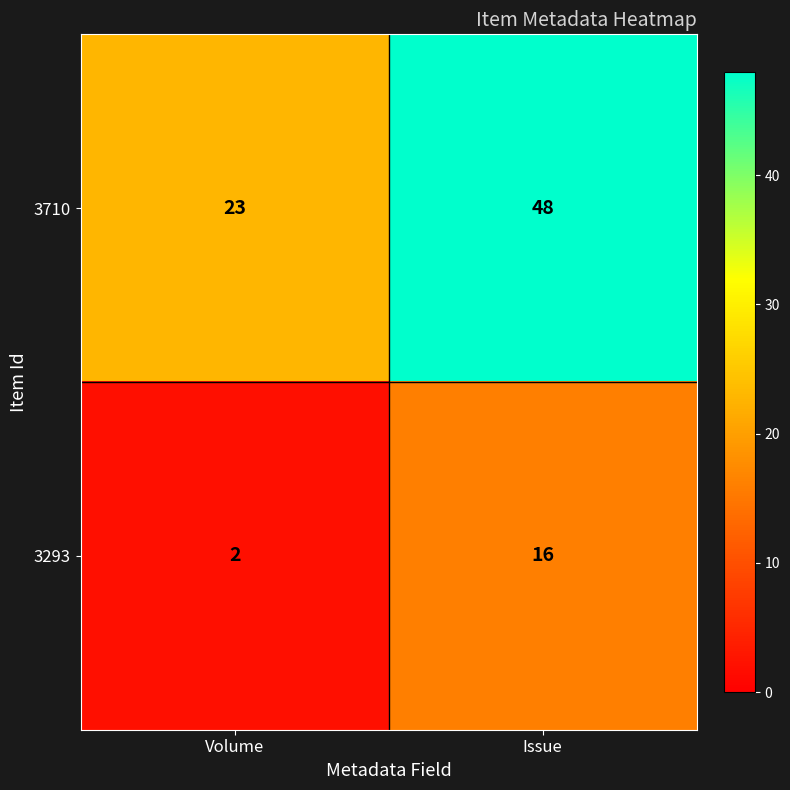

At which category does the chart reach its minimum across all series?

Volume